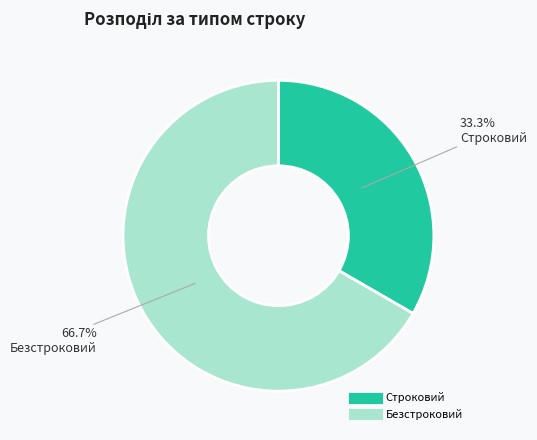

What is the largest slice in the pie chart?

Безстроковий